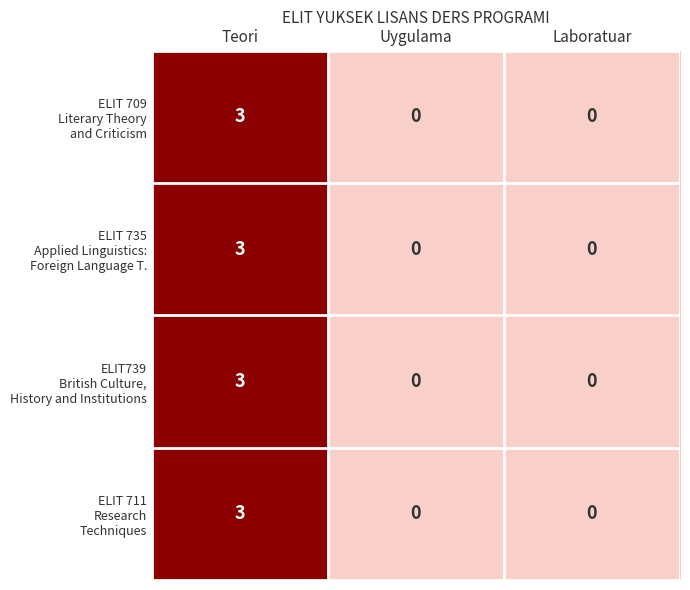

At which category is the sum across all series the highest?

Teori